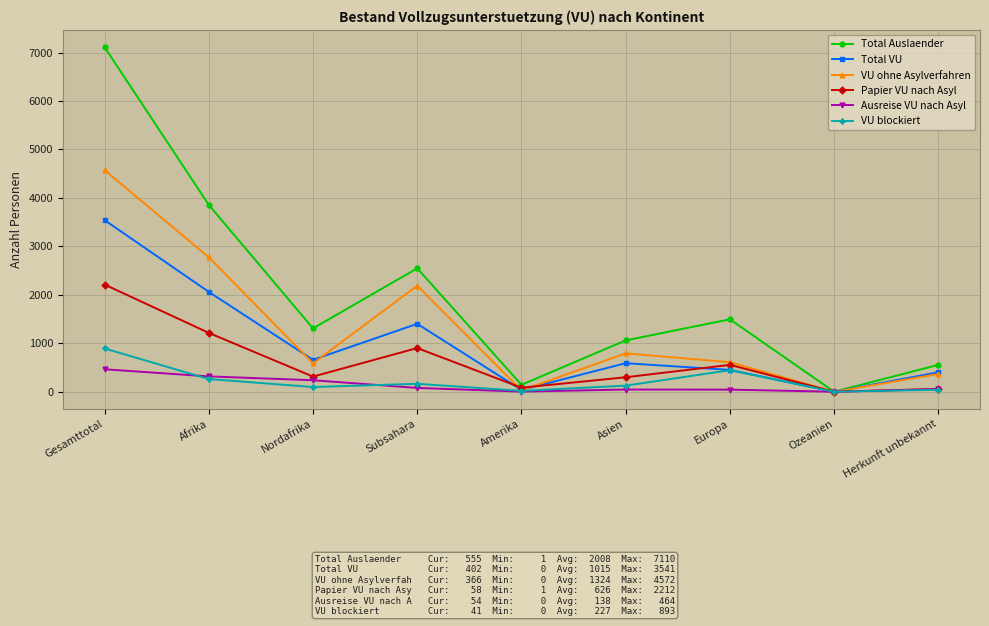

In Papier VU nach Asyl, how many points are higher than both neighbors (excluding endpoints)?

2